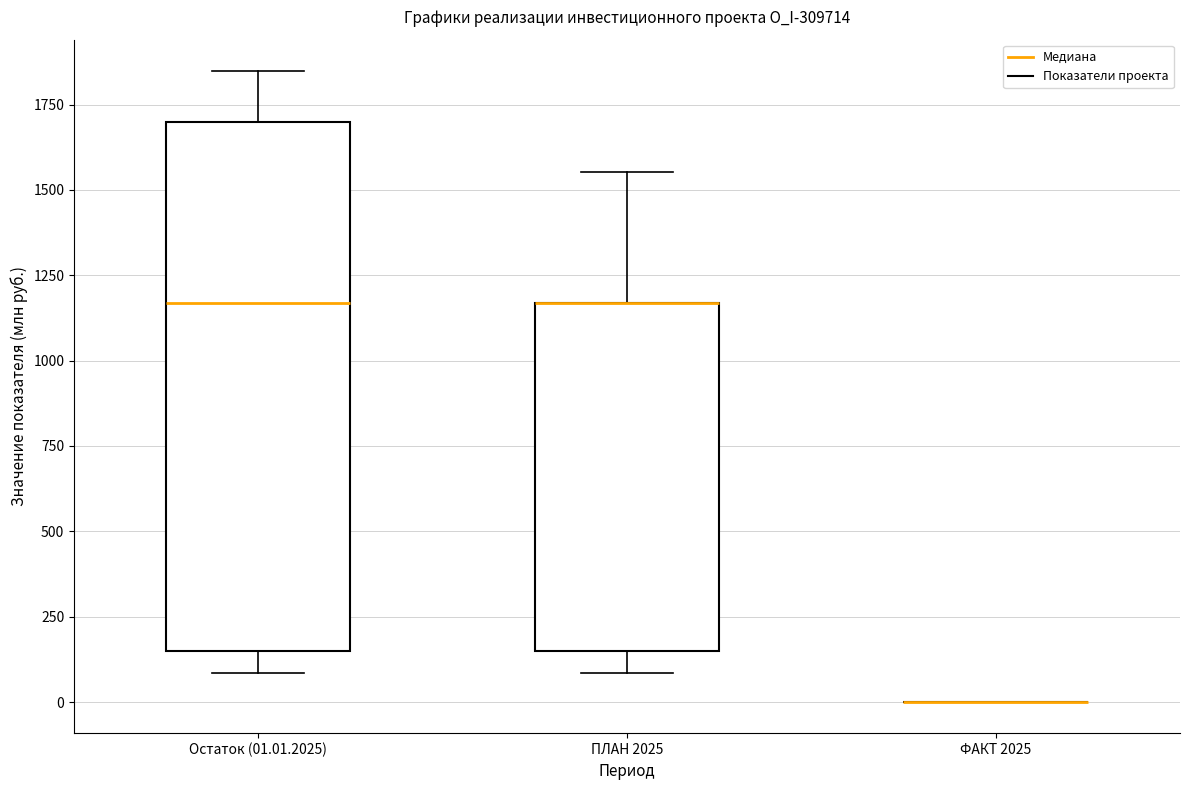

Reading left to right, read every box against the y-axis: the position of its median line, the range the box covers, and the ends of its whiskers. The values are not printed on the chart, so give them approximately, as read against the axis.

Остаток (01.01.2025): median 1150, box 150 to 1700, whiskers 100 to 1850
ПЛАН 2025: median 1150 (drawn on the box's upper edge), box 150 to 1150, whiskers 100 to 1550
ФАКТ 2025: box collapsed to a line at 0, whiskers 0 to 0